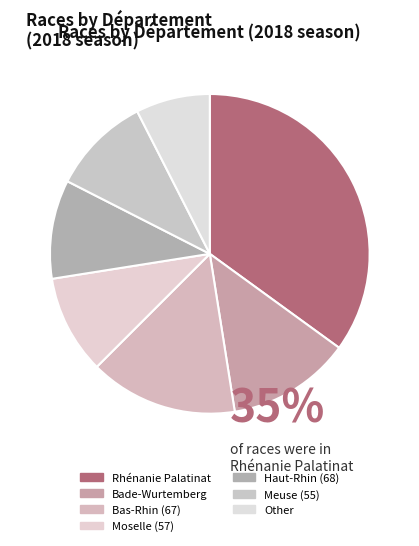

Count the number of slices in the pie.

7